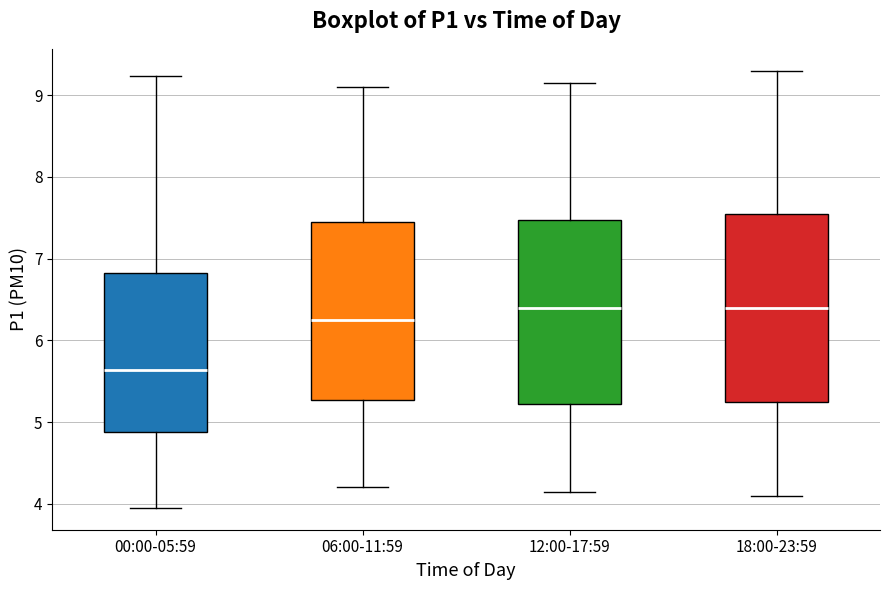

Where is the lower edge of the box for 00:00-05:59 on the y-axis? The values are not printed on the chart, so give them approximately, as read against the axis.

4.9